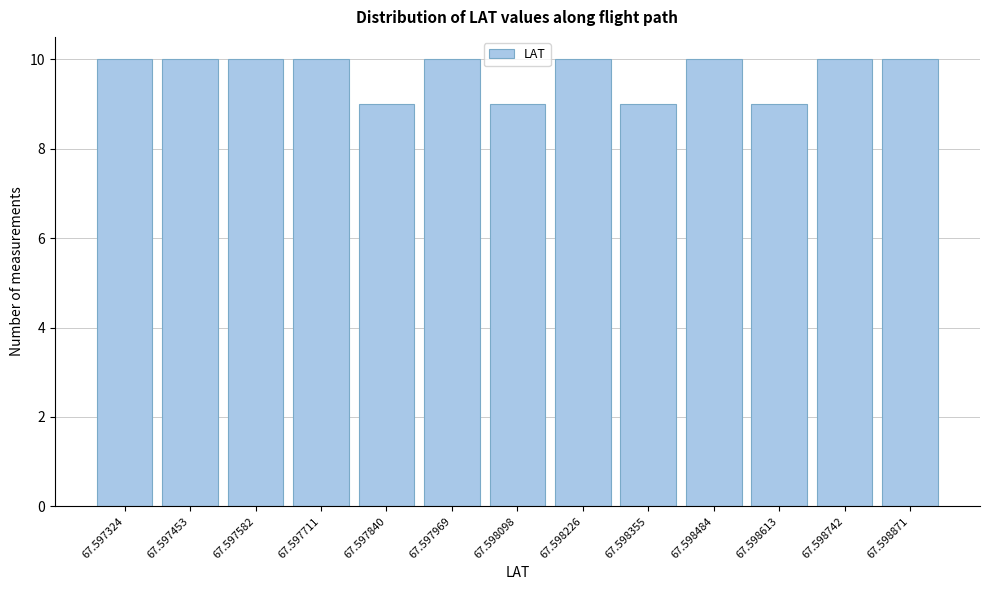

Reading right to left, extract all data points from this chart.

67.598871=10	67.598742=10	67.598613=9	67.598484=10	67.598355=9	67.598226=10	67.598098=9	67.597969=10	67.597840=9	67.597711=10	67.597582=10	67.597453=10	67.597324=10